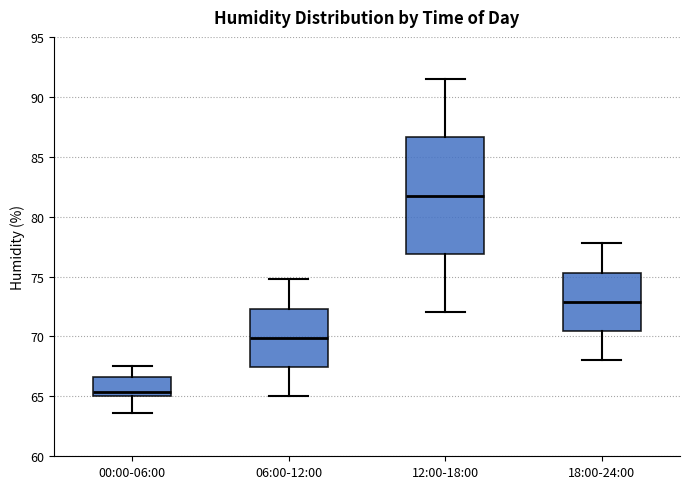

Which box has the lowest median line?

00:00-06:00